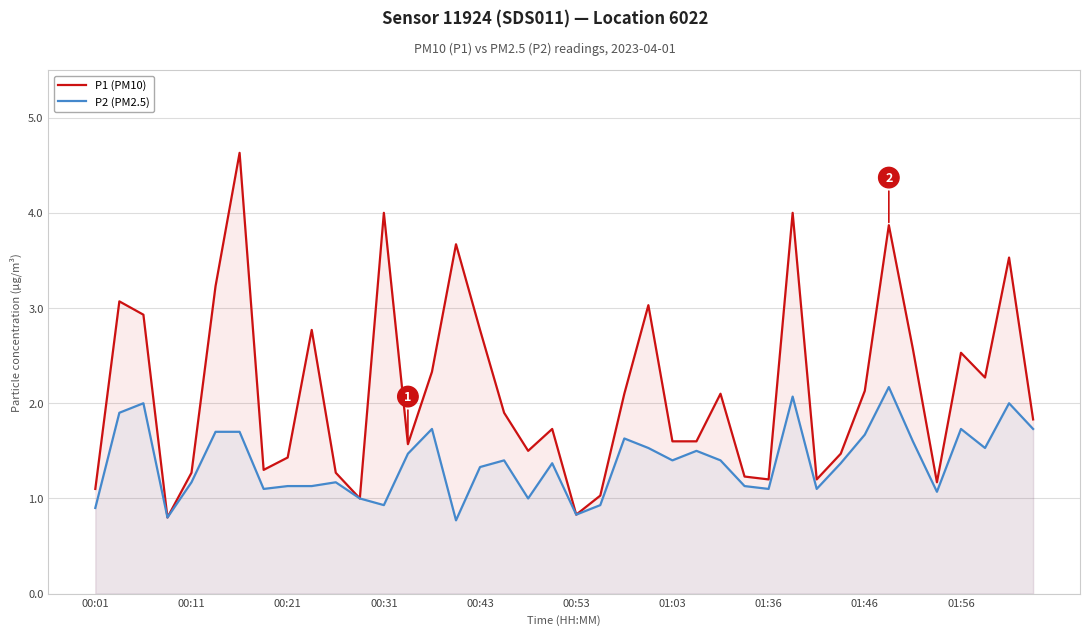

How many interior local peaks does the P1 (PM10) series have?

12